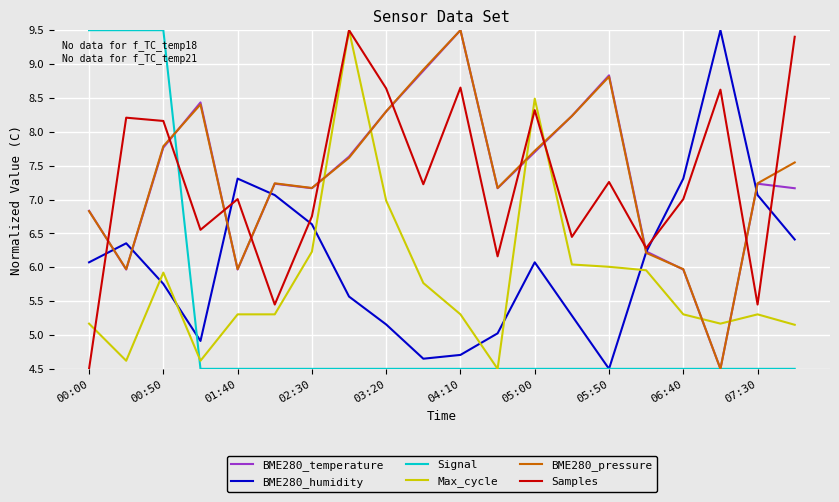

True or false: Max_cycle and BME280_pressure cross at least once.

True